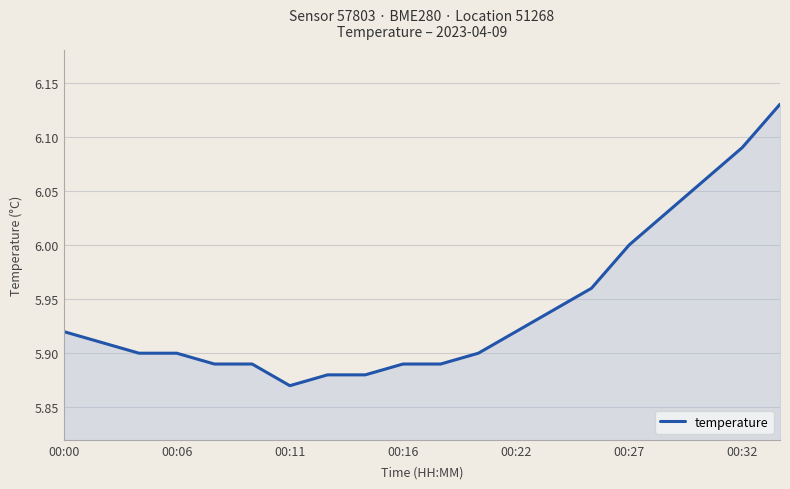

Which label corresponds to the smallest value in the chart?

00:11